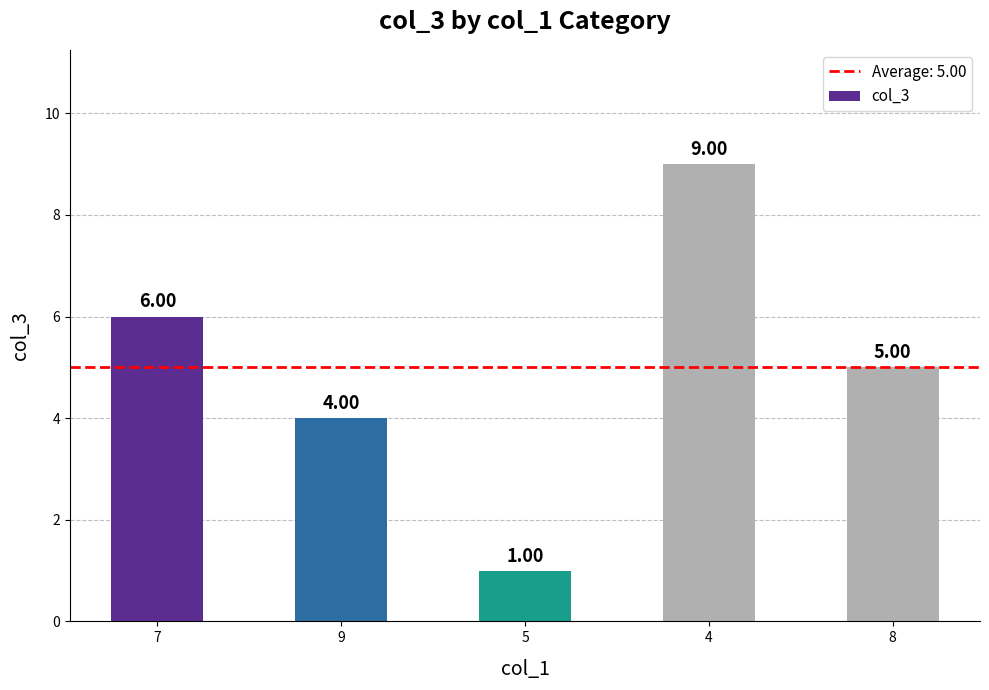

How many categories are shown in the chart?

5